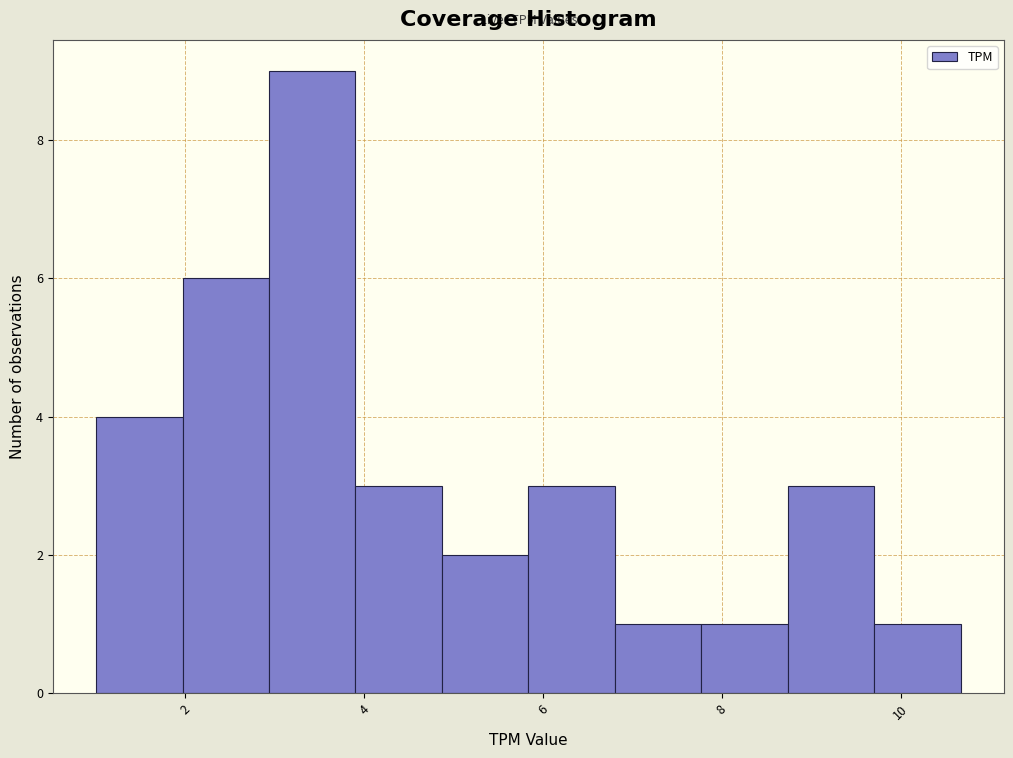

Reading left to right, list every bar in this chart as the range it spans on the x-axis followed by its height. Neither the bar edges nor the heights are printed on the chart, so give them approximately, as read against the axes.

1.0 to 2.0: 4
2.0 to 3.0: 6
3.0 to 4.0: 9
4.0 to 4.8: 3
4.8 to 5.8: 2
5.8 to 6.8: 3
6.8 to 7.8: 1
7.8 to 8.8: 1
8.8 to 9.8: 3
9.8 to 10.6: 1